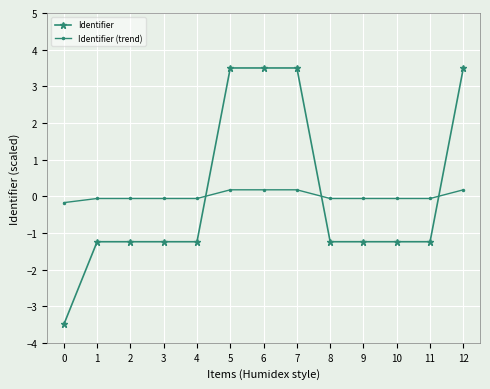

Rank the series by their maximum value, from highest to lowest.

Identifier, Identifier (trend)